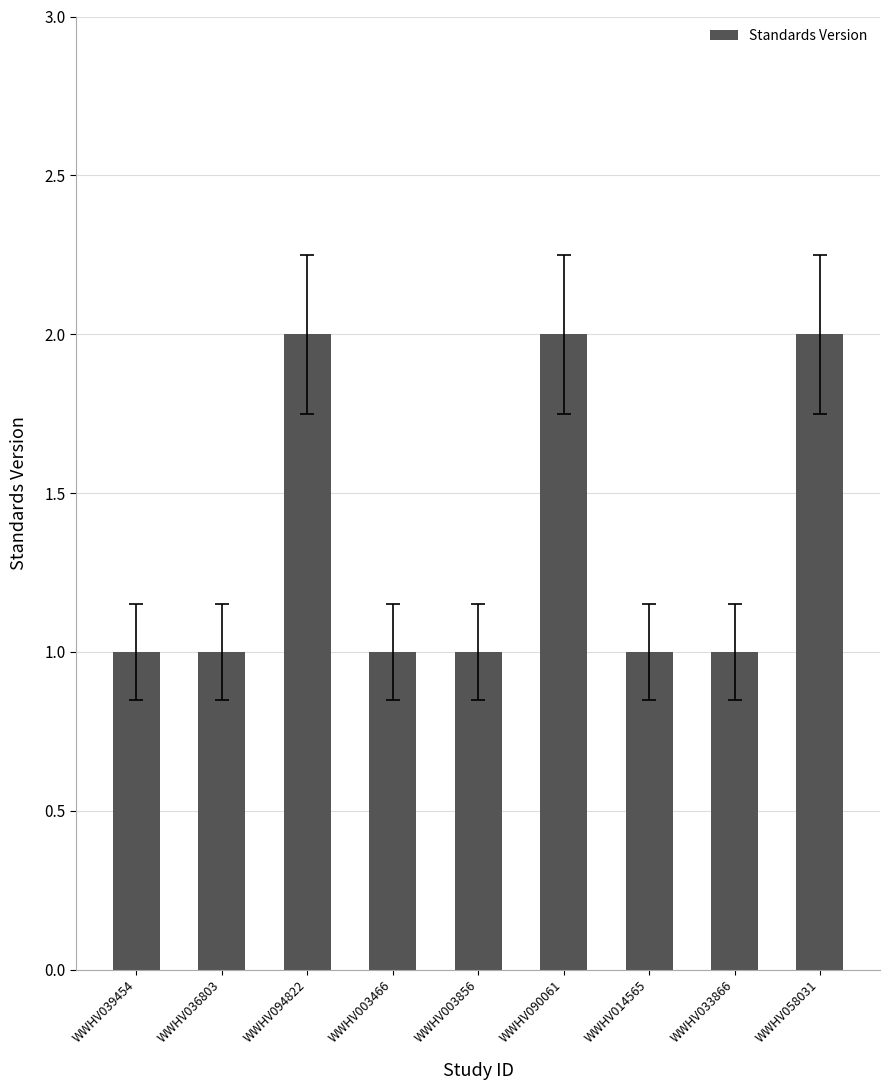

Reading right to left, transcribe all the data shown in this chart.

2	1	1	2	1	1	2	1	1